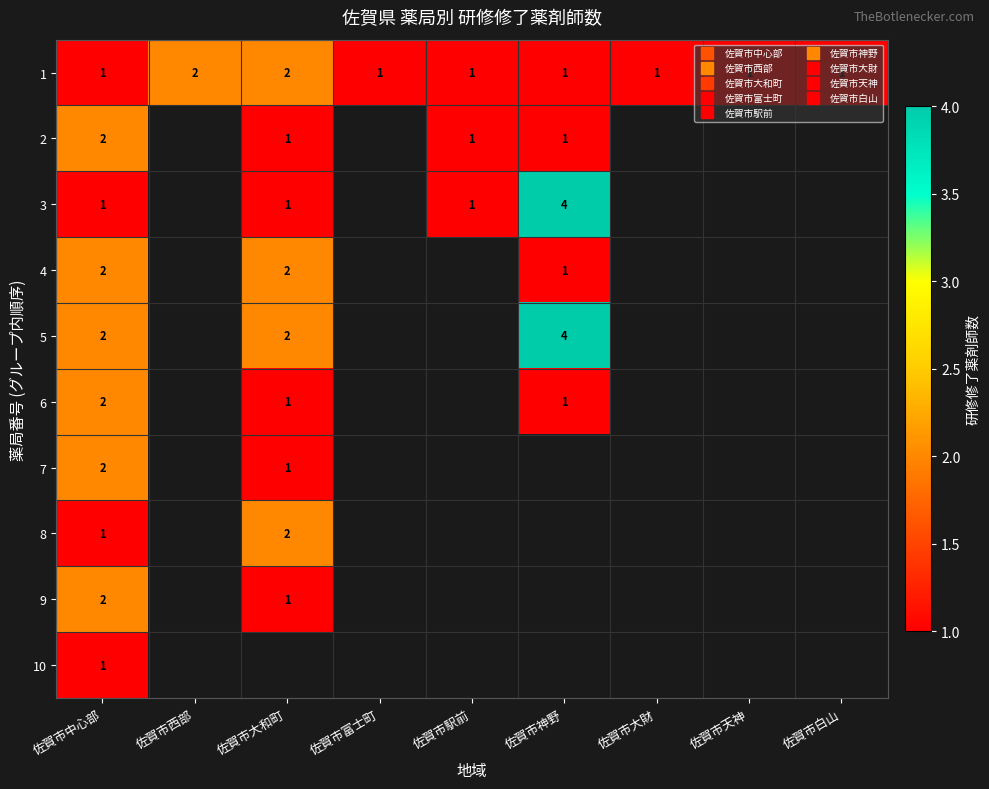

Which category has the lowest value across all series?

佐賀市中心部